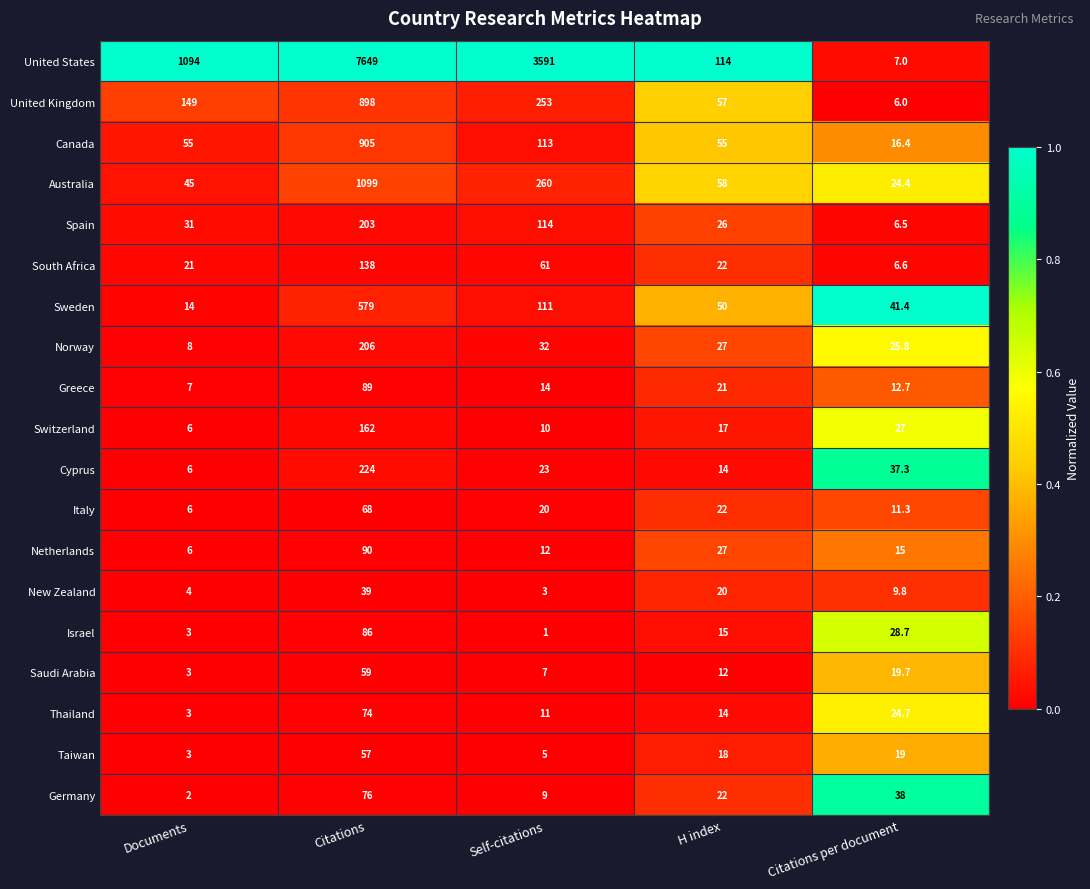

Rank the categories by Taiwan value from highest to lowest.

Citations, Citations per document, H index, Self-citations, Documents